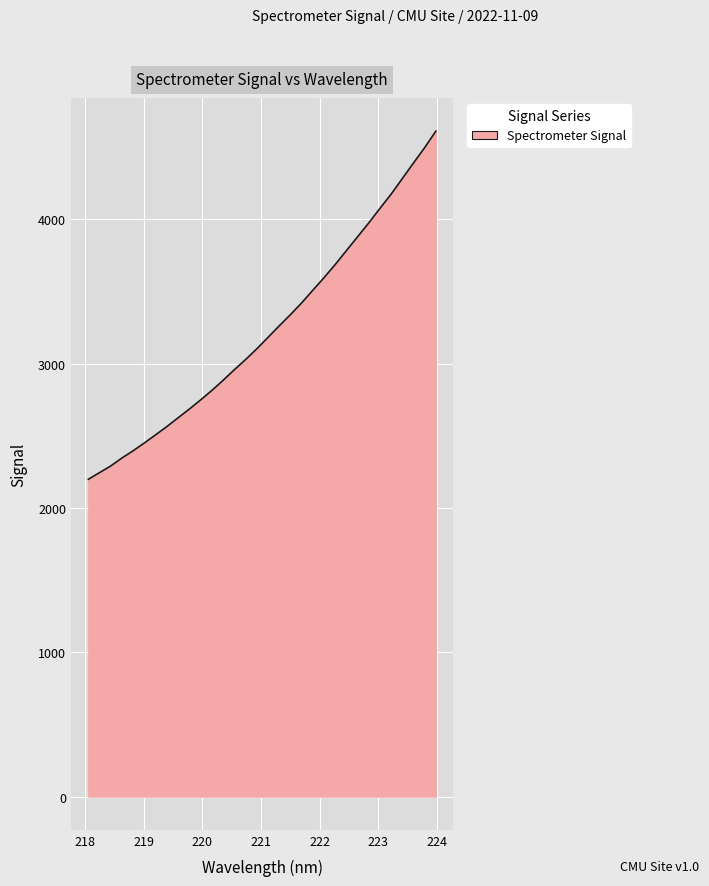

What is the difference between the maximum and minimum values?

2412.1